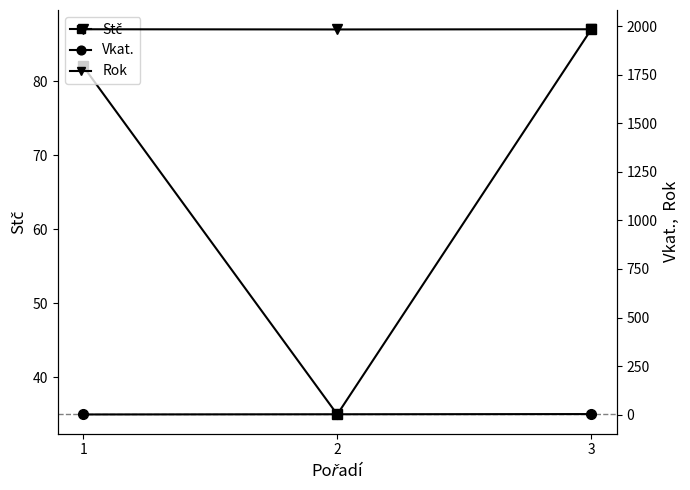

Where is Stč nearest to the value 61?

1